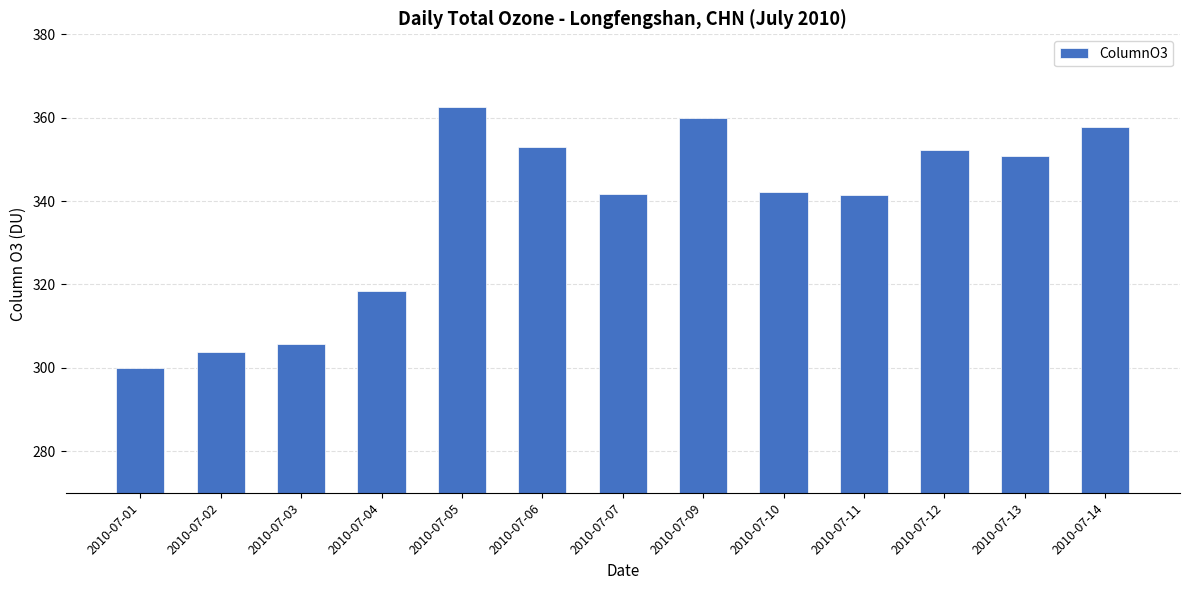

True or false: the data shows 362.5 at 2010-07-05.

True